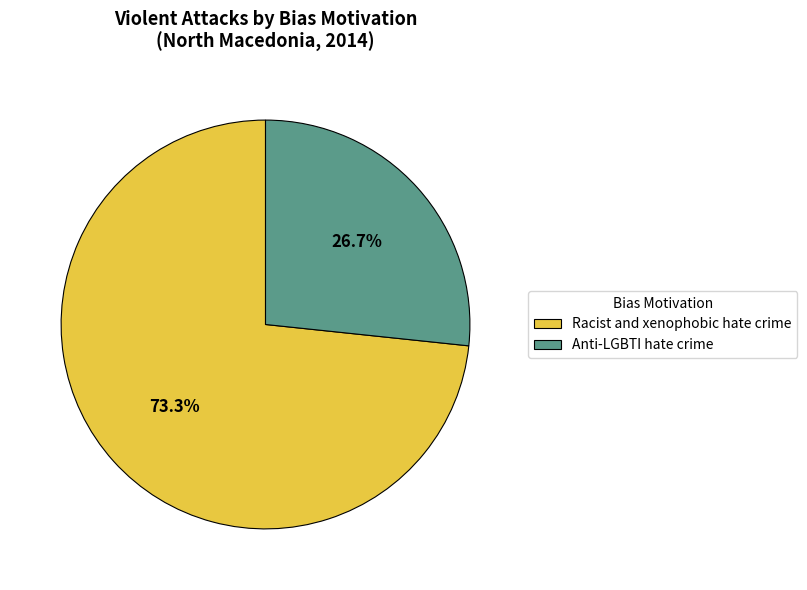

Combined, do Anti-LGBTI hate crime and Racist and xenophobic hate crime account for over 50%?

Yes